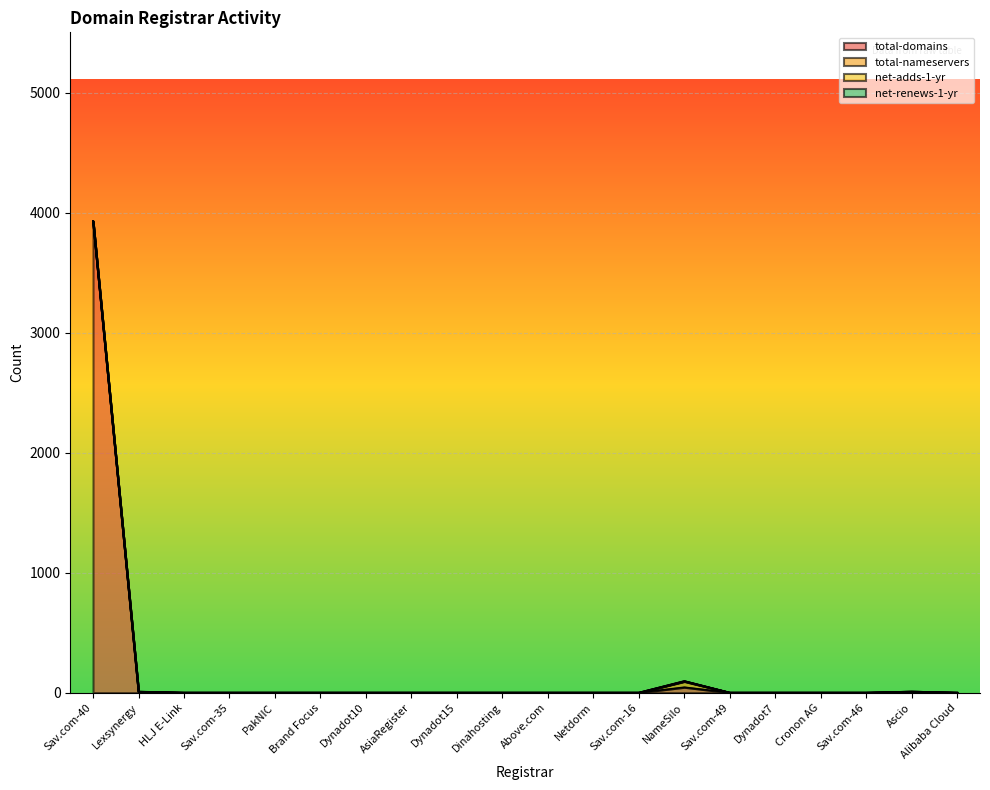

What is the label of the 3rd point from the left?

HLJ E-Link